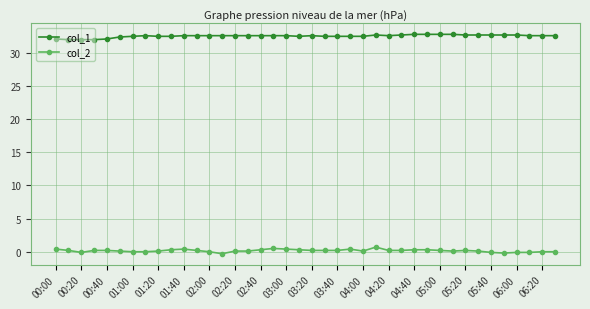

True or false: col_1 has more than 0 points higher than both neighbors.

True